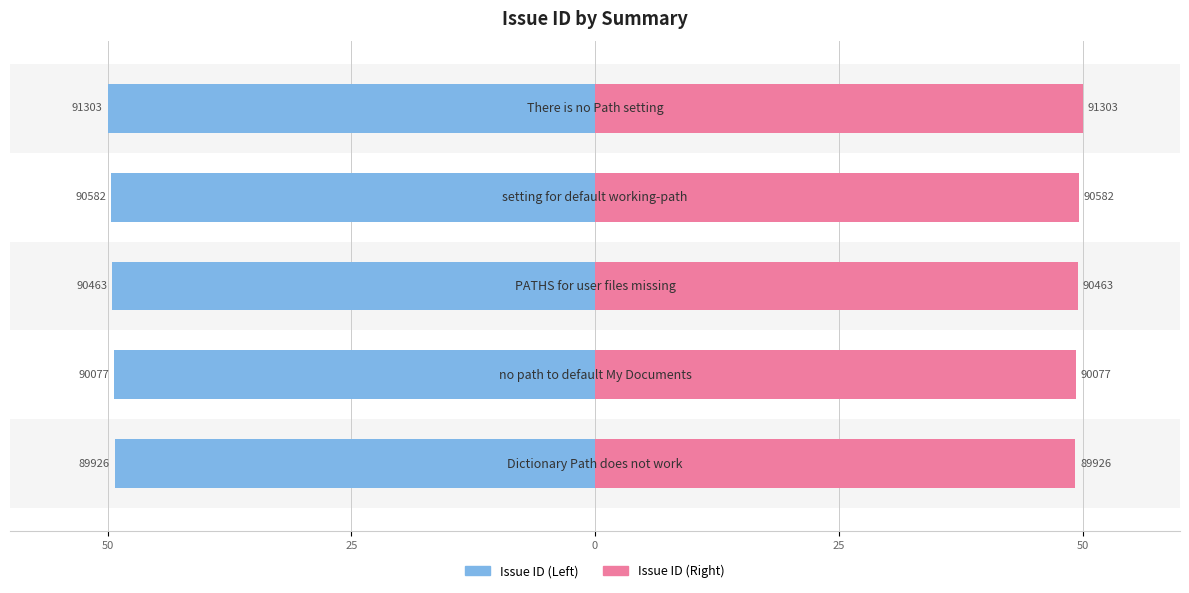

What is the difference between the maximum and second lowest values in the Issue ID (Right) series?

0.7